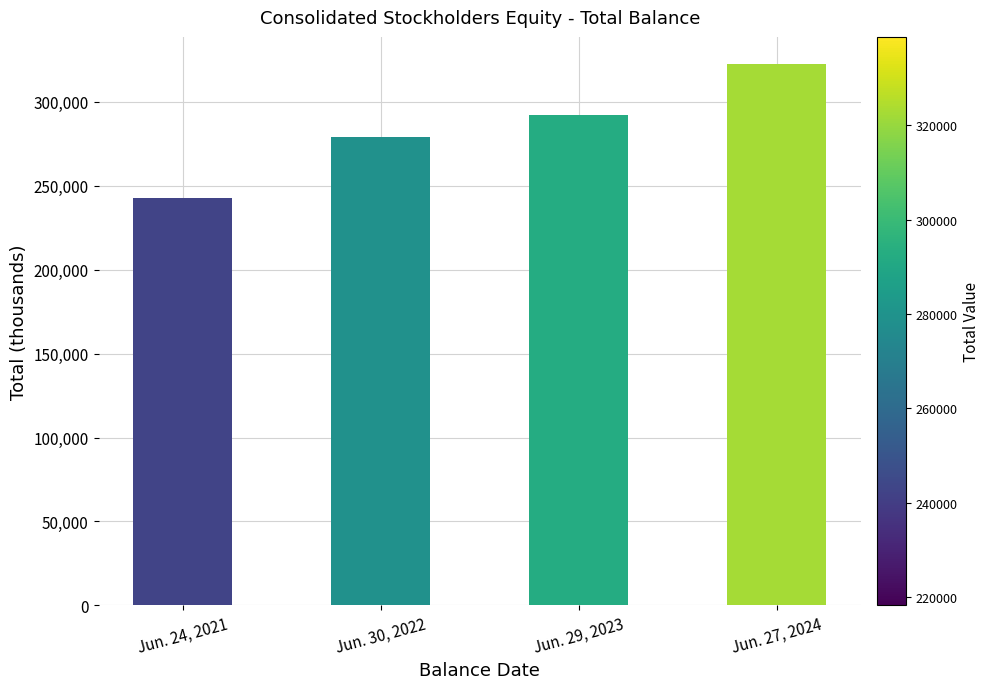

Reading left to right, extract all data points from this chart.

242494	278821	292207	322613